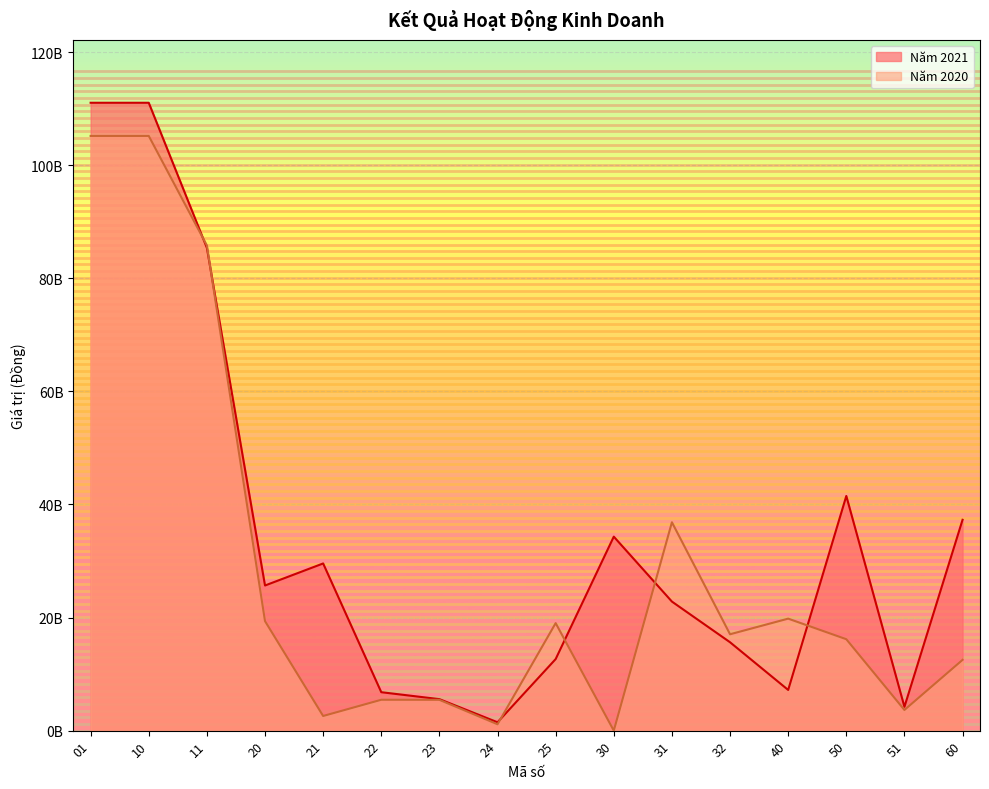

Rank the categories by Năm 2021 value from lowest to highest.

24, 51, 23, 22, 40, 25, 32, 31, 20, 21, 30, 60, 50, 11, 01, 10